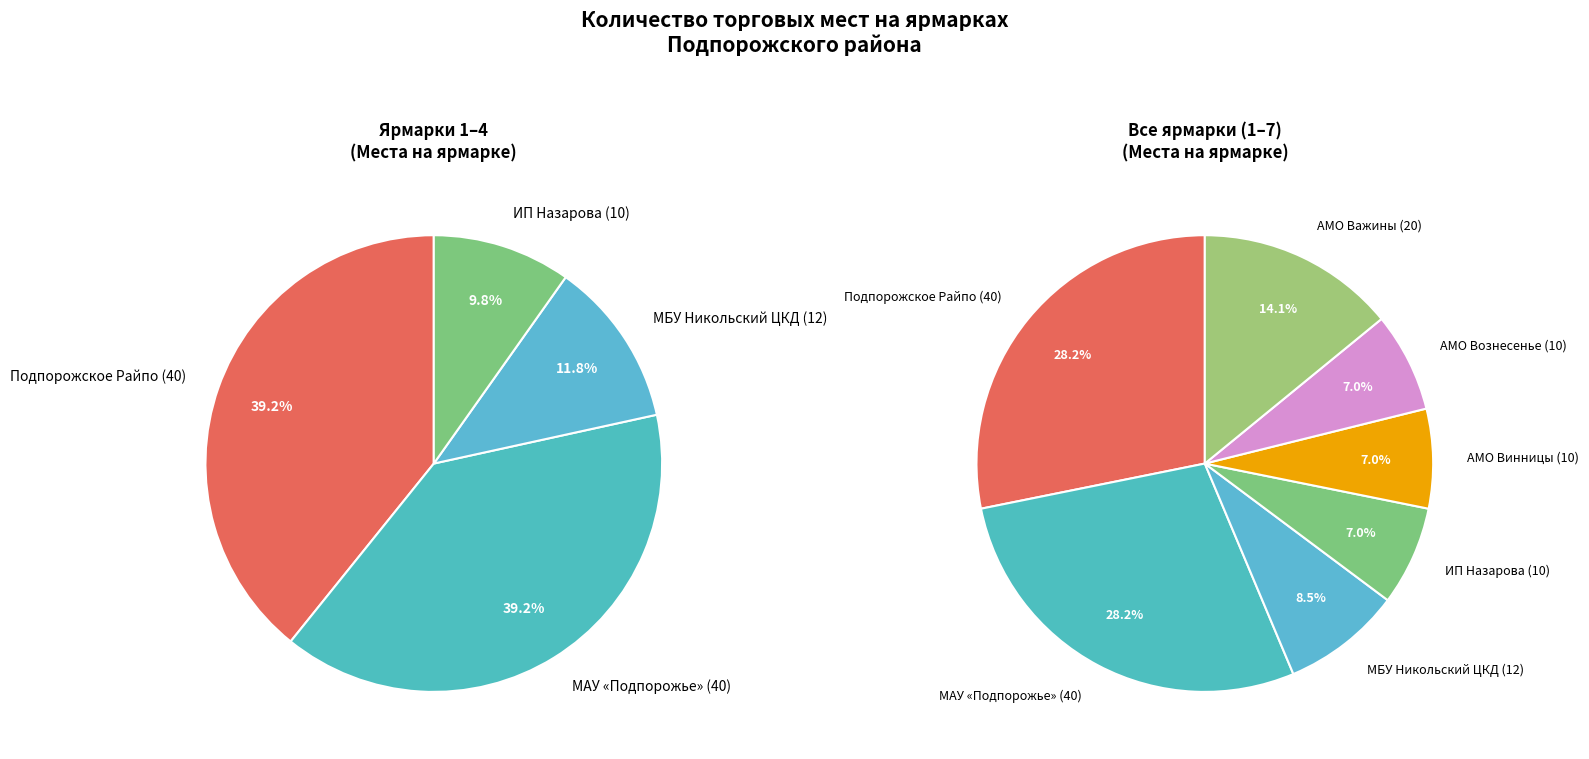

Combined, do 7 and 1 account for over 50%?

No